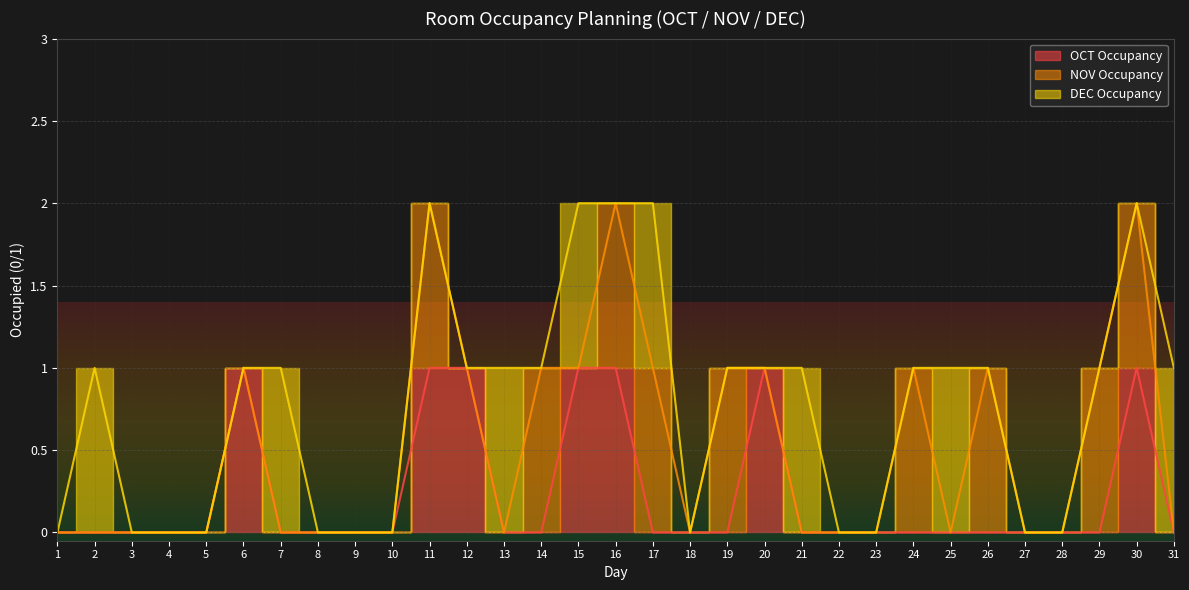

In NOV Occupancy, how many points are higher than both neighbors (excluding endpoints)?

5